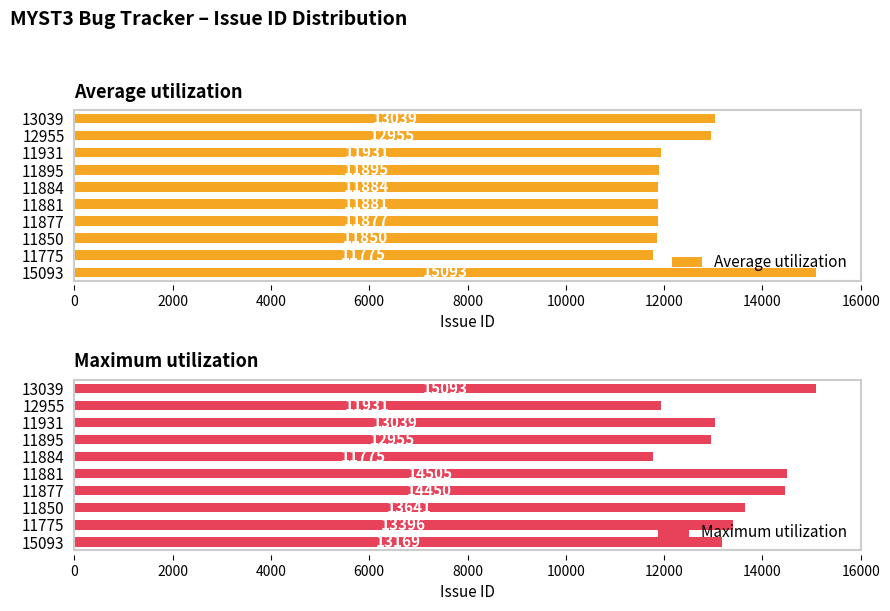

Rank the series by their maximum value, from highest to lowest.

Average utilization, Maximum utilization